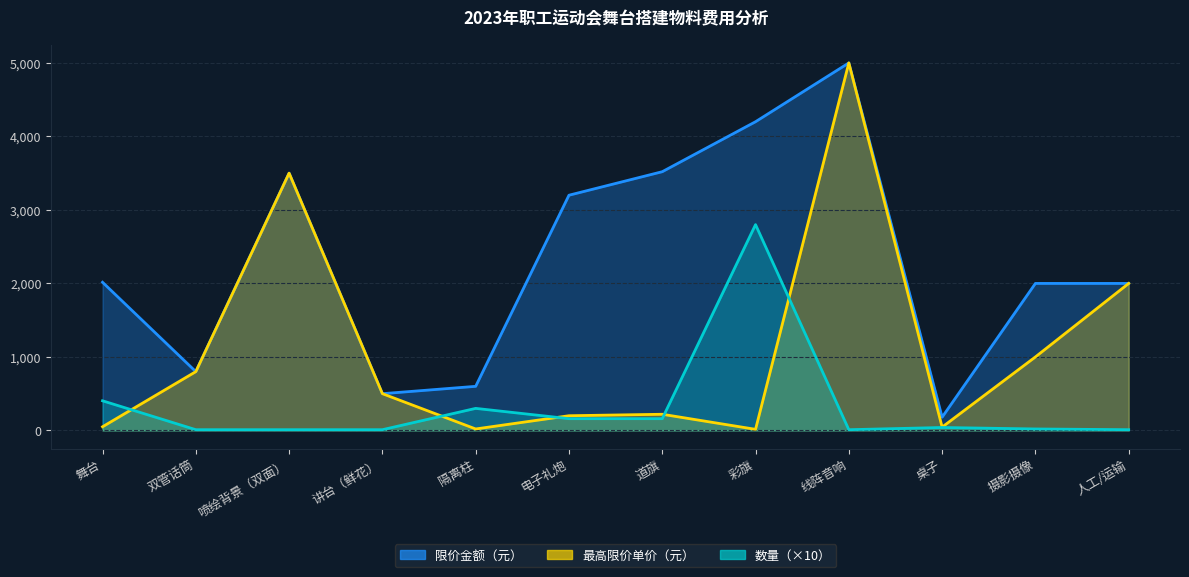

True or false: 数量 has more than 2 interior local peaks.

True